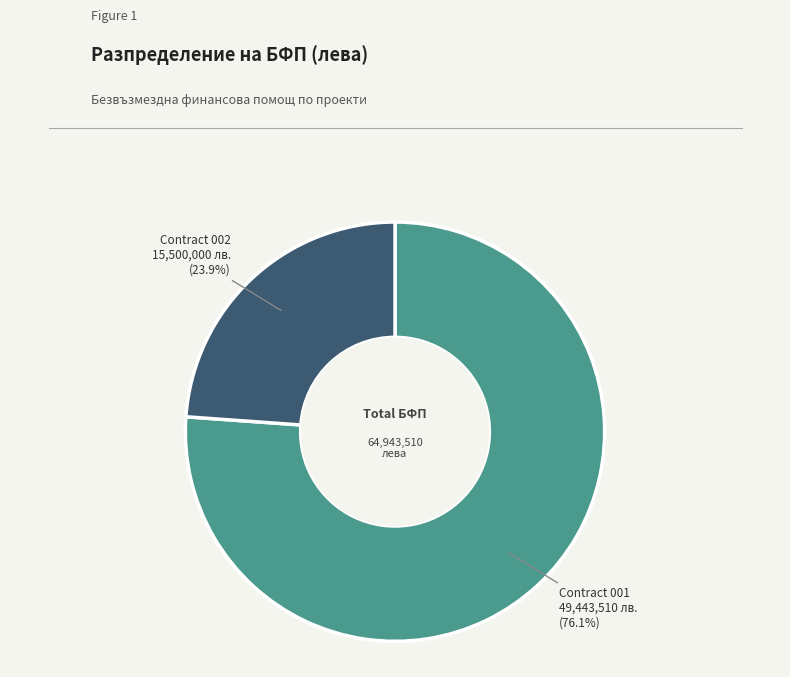

What is the largest slice in the pie chart?

Contract 001